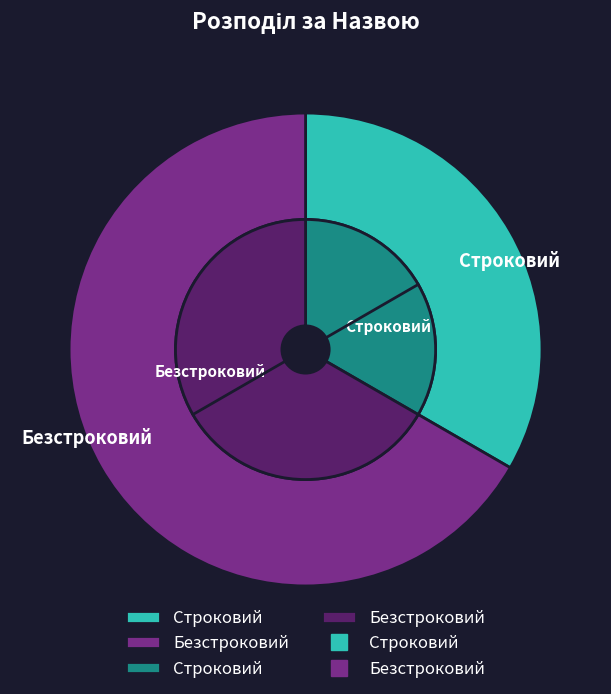

What percentage is the Безстроковий slice, to the nearest percent?

67%